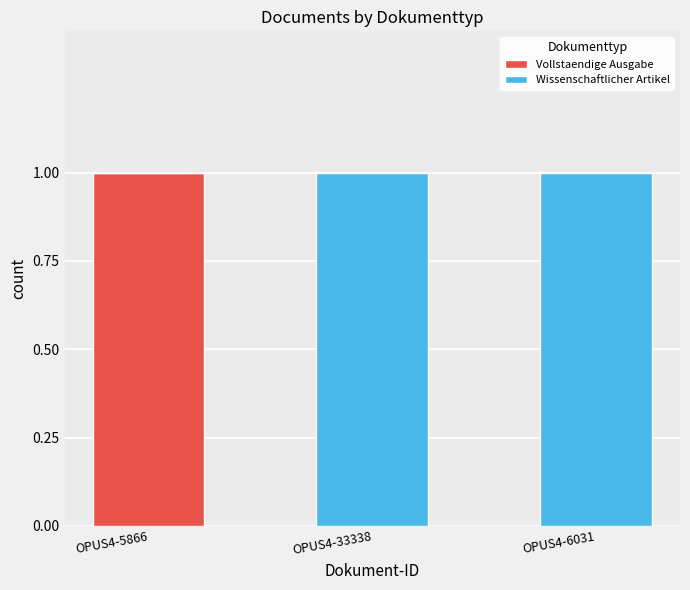

Is it true that Vollstaendige Ausgabe equals 0 at OPUS4-6031?

True